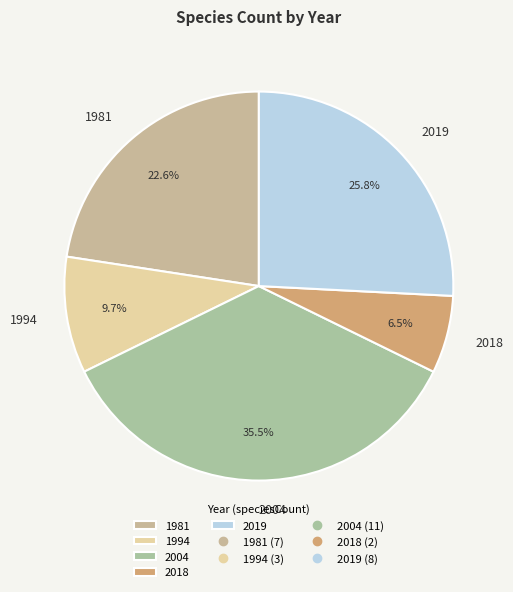

To the nearest percent, what is the average slice percentage?

20%